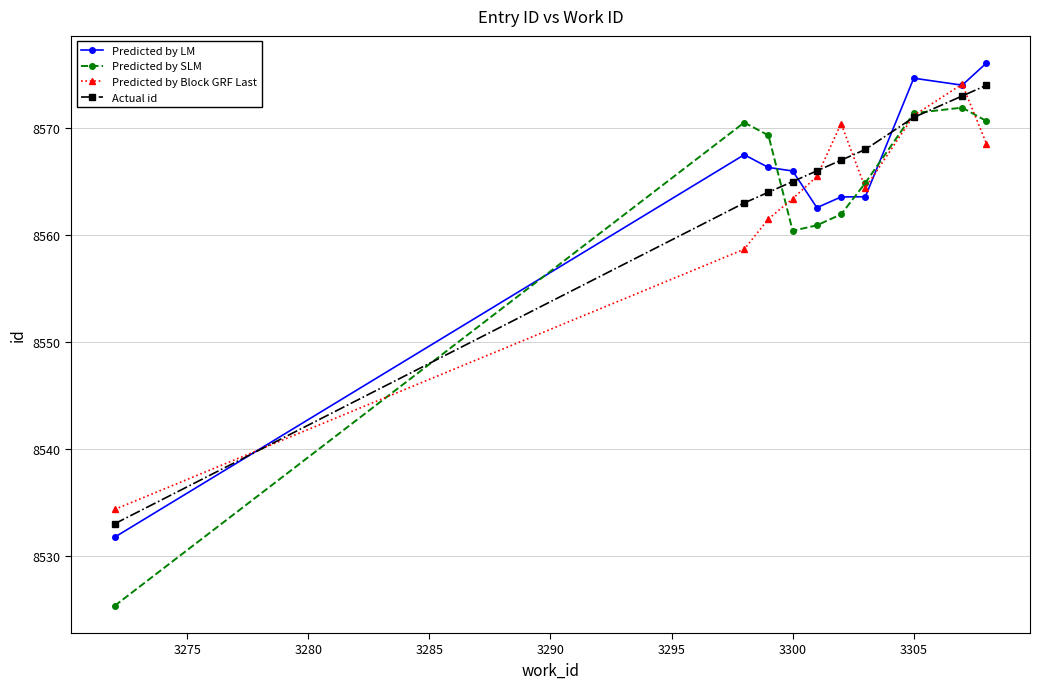

After their last crossing, which series has the higher values: Predicted by LM or Actual id?

Predicted by LM